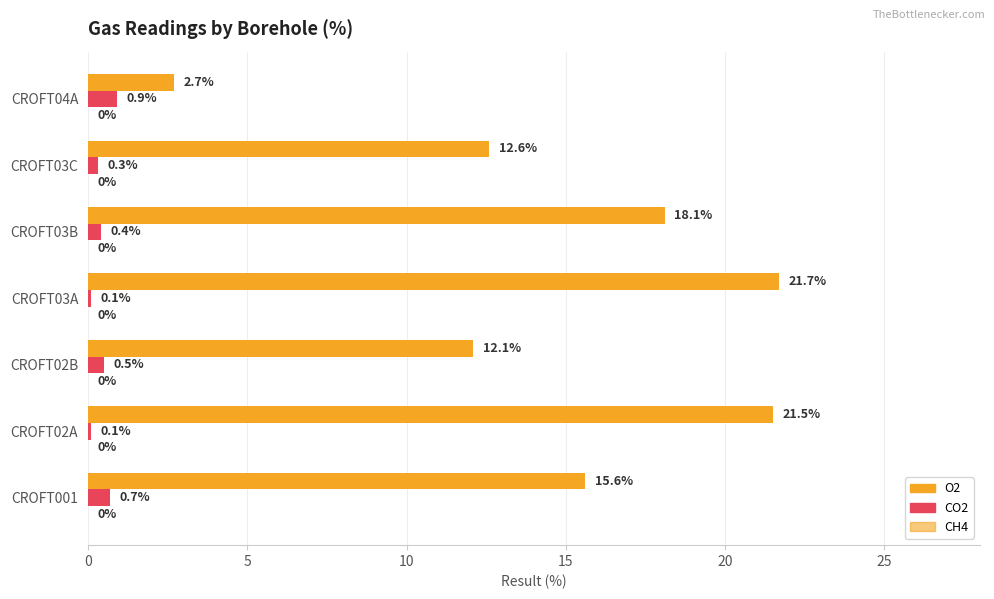

How many data points does each series have?

7